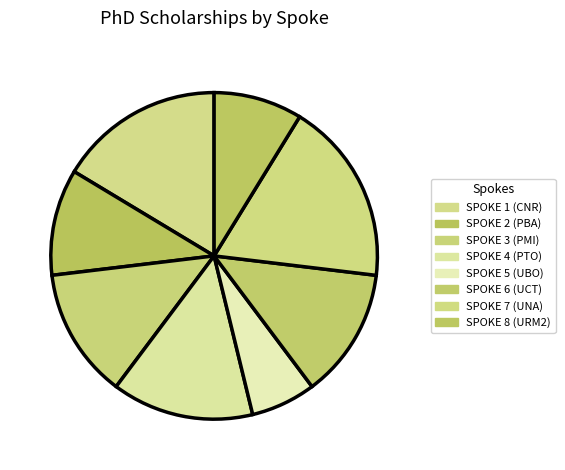

How many slices are in this pie chart?

8